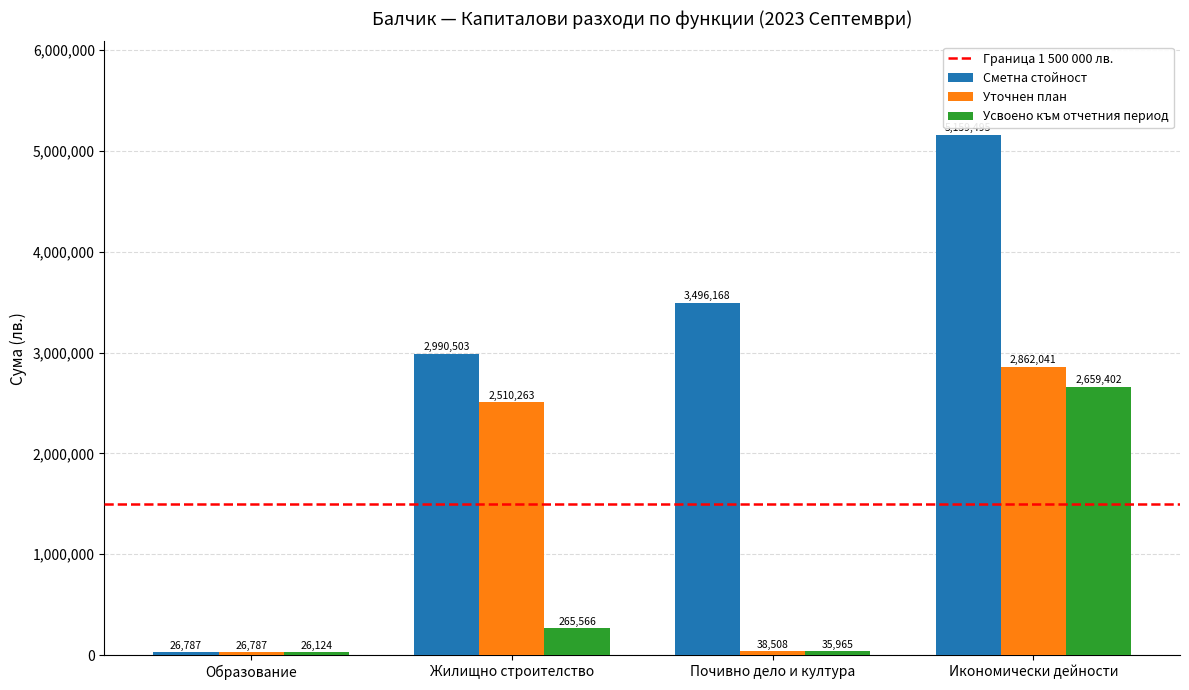

At which label is Уточнен план closest to 1444414?

Жилищно строителство